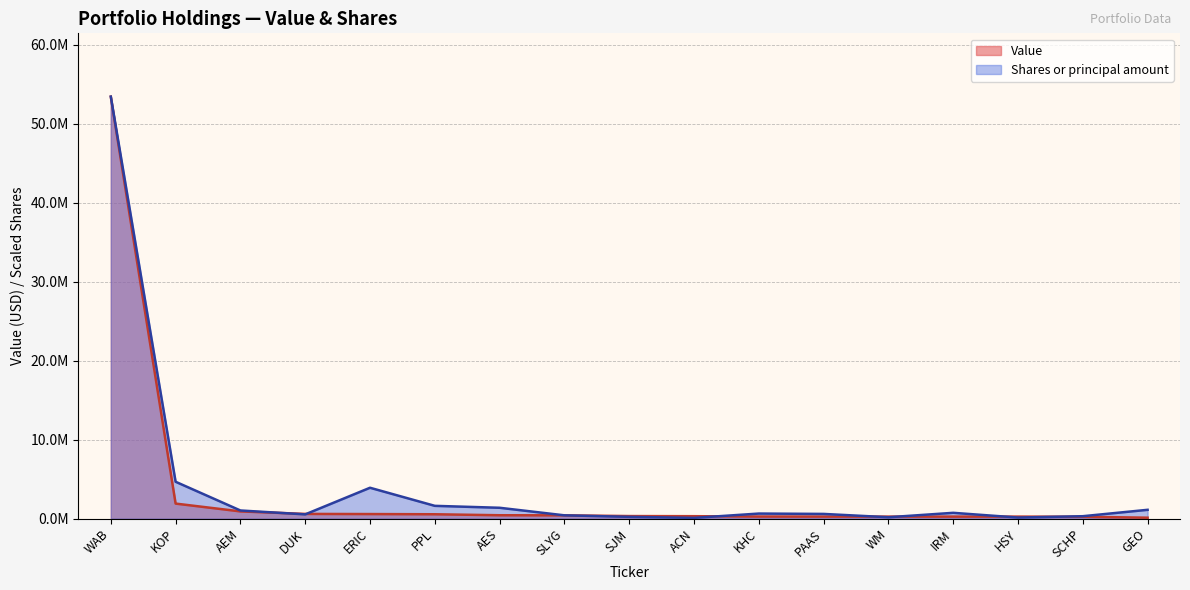

What is the total value across all series at AES?

1806020.9